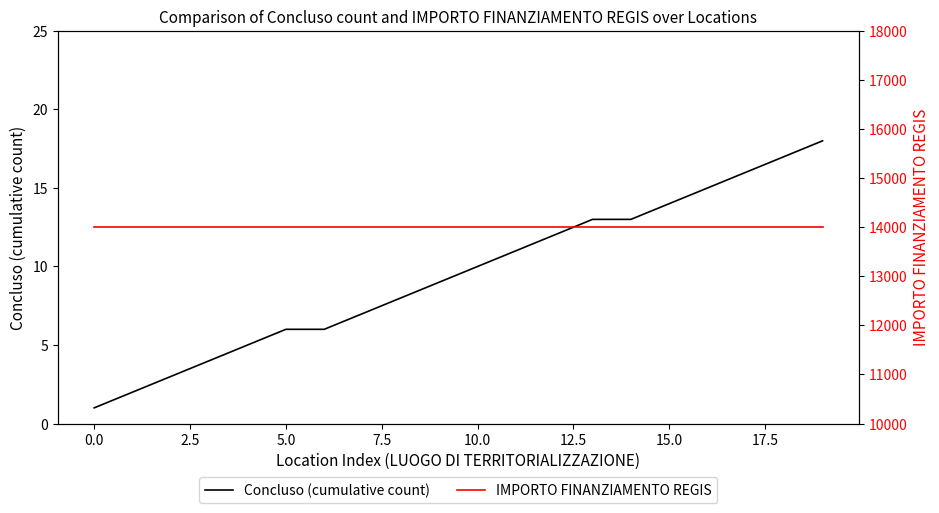

True or false: Concluso (cumulative count) has more than 2 interior local peaks.

False